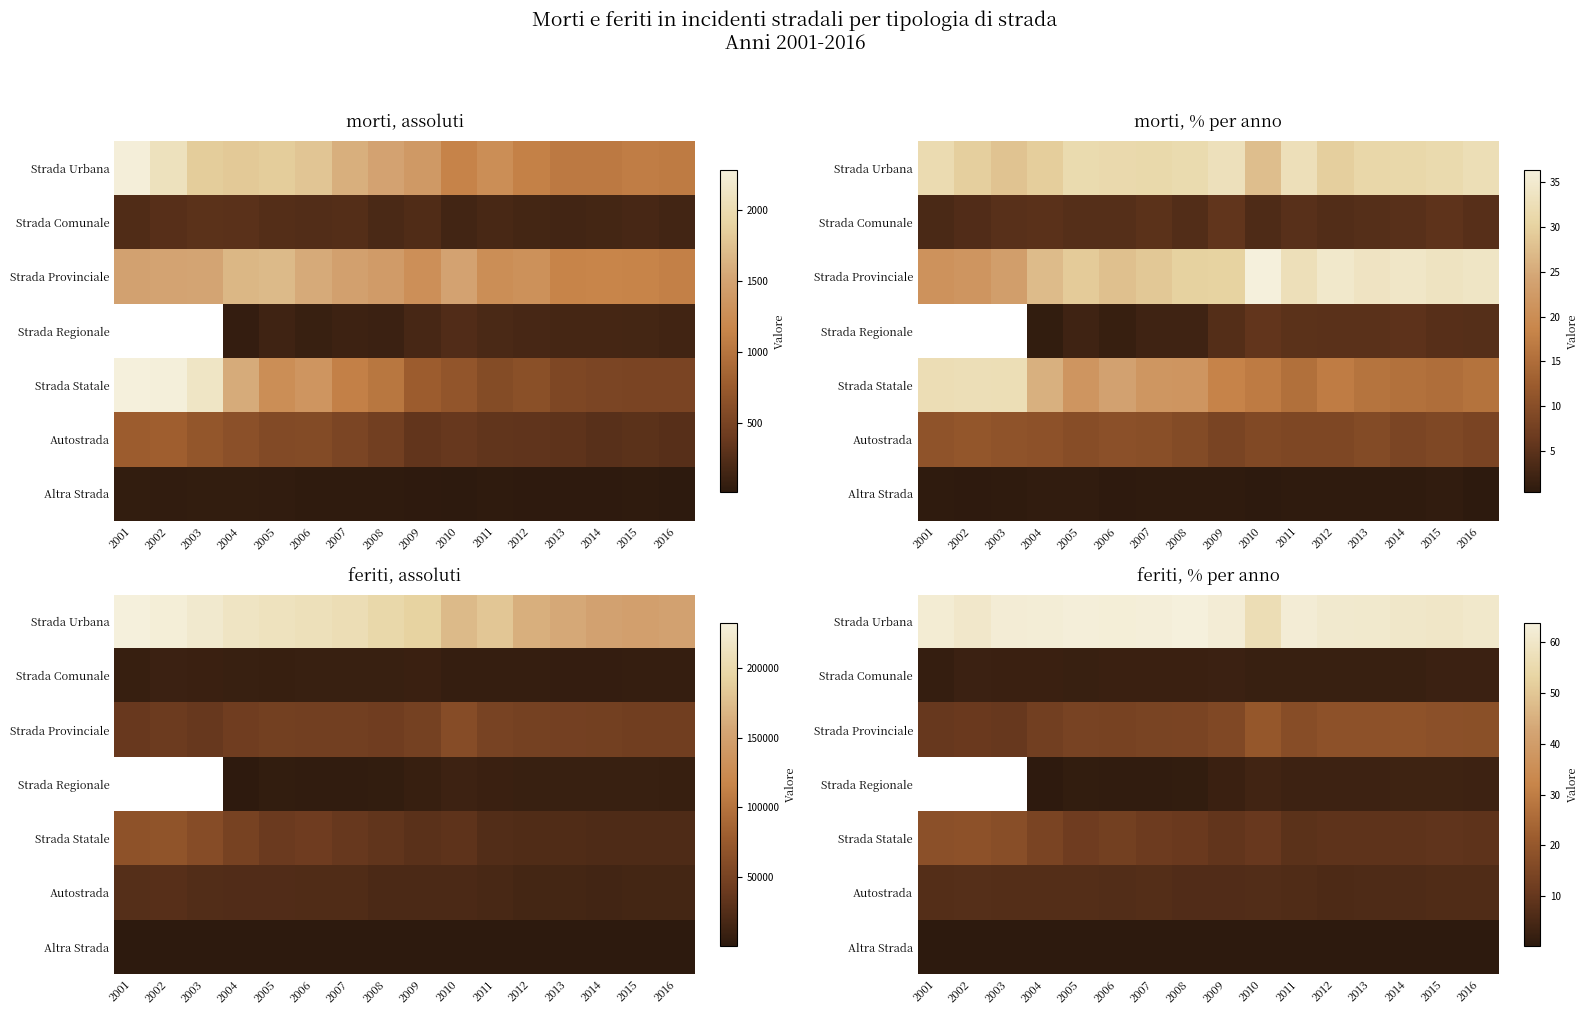

Between 2004 and 2013, which series saw the biggest shift?

Strada Provinciale